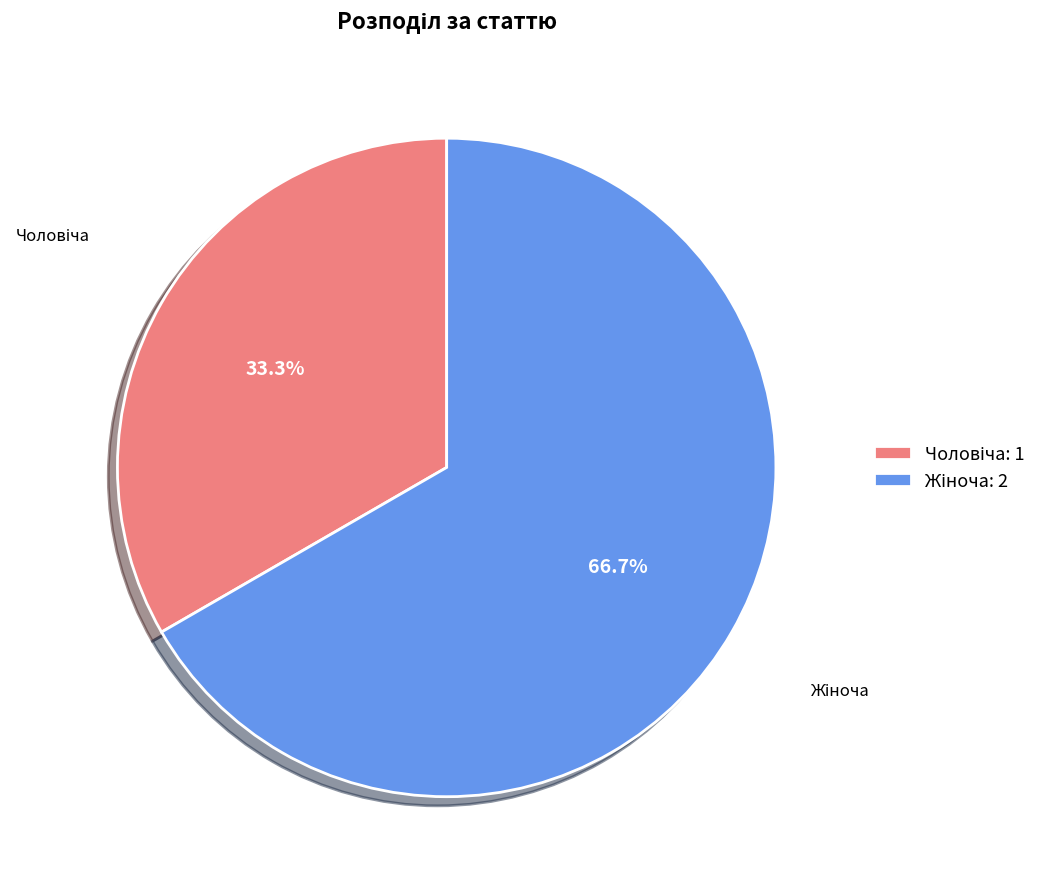

Is there a majority slice in this chart?

Yes